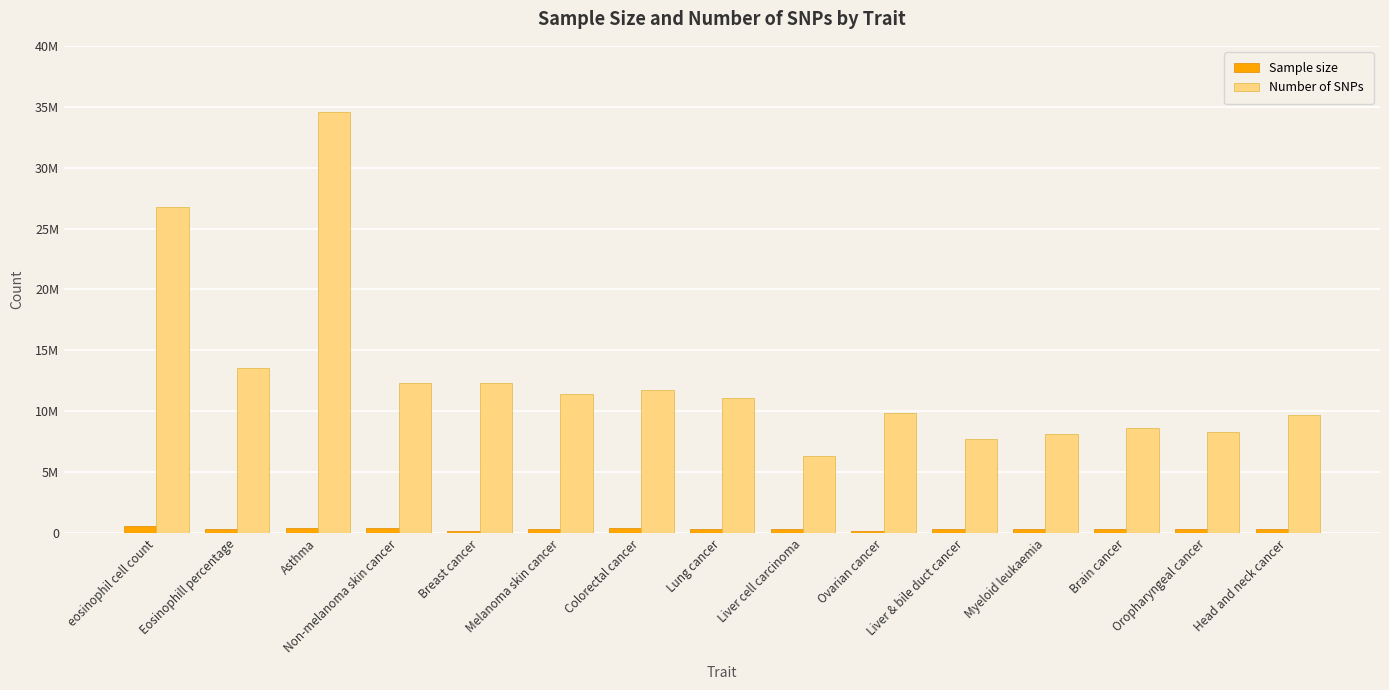

What is the label of the 3rd bar from the left?

Asthma